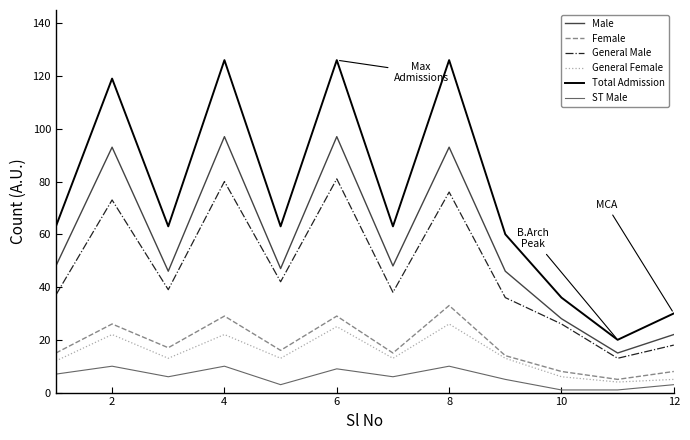

True or false: General Female and General Male cross at least once.

False